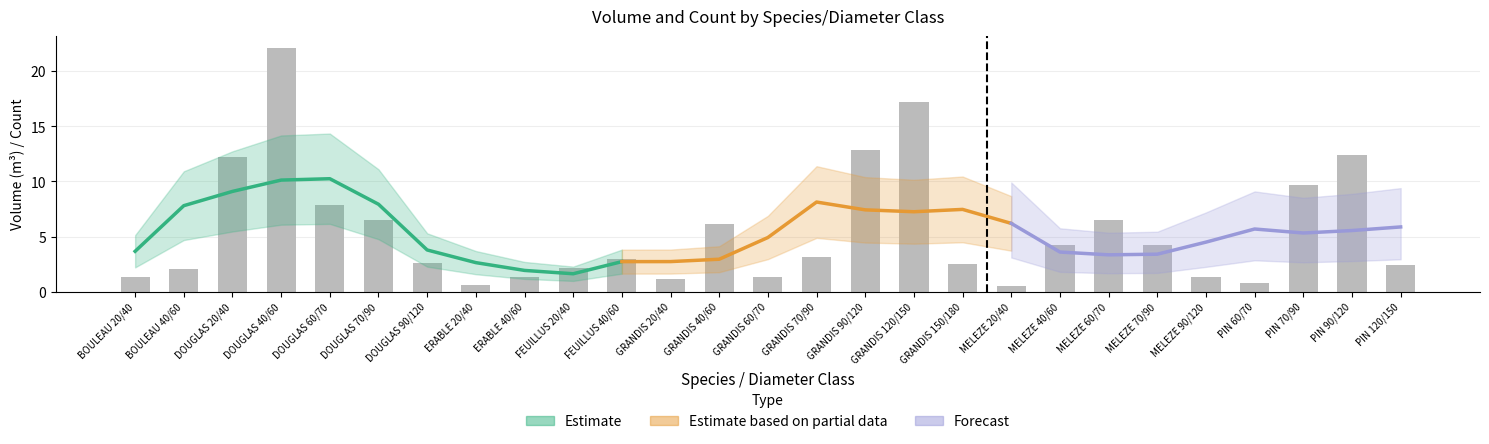

Approximately how many times larger is the value at DOUGLAS 70/90 compared to BOULEAU 40/60?

3.2